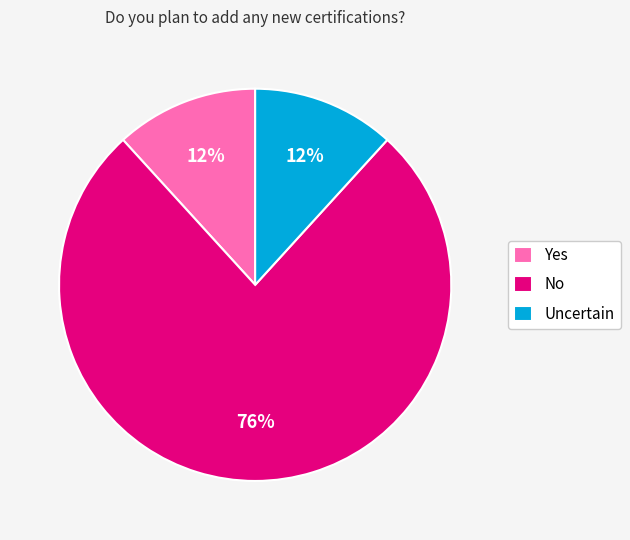

Is it true that No is 76% of the pie?

True